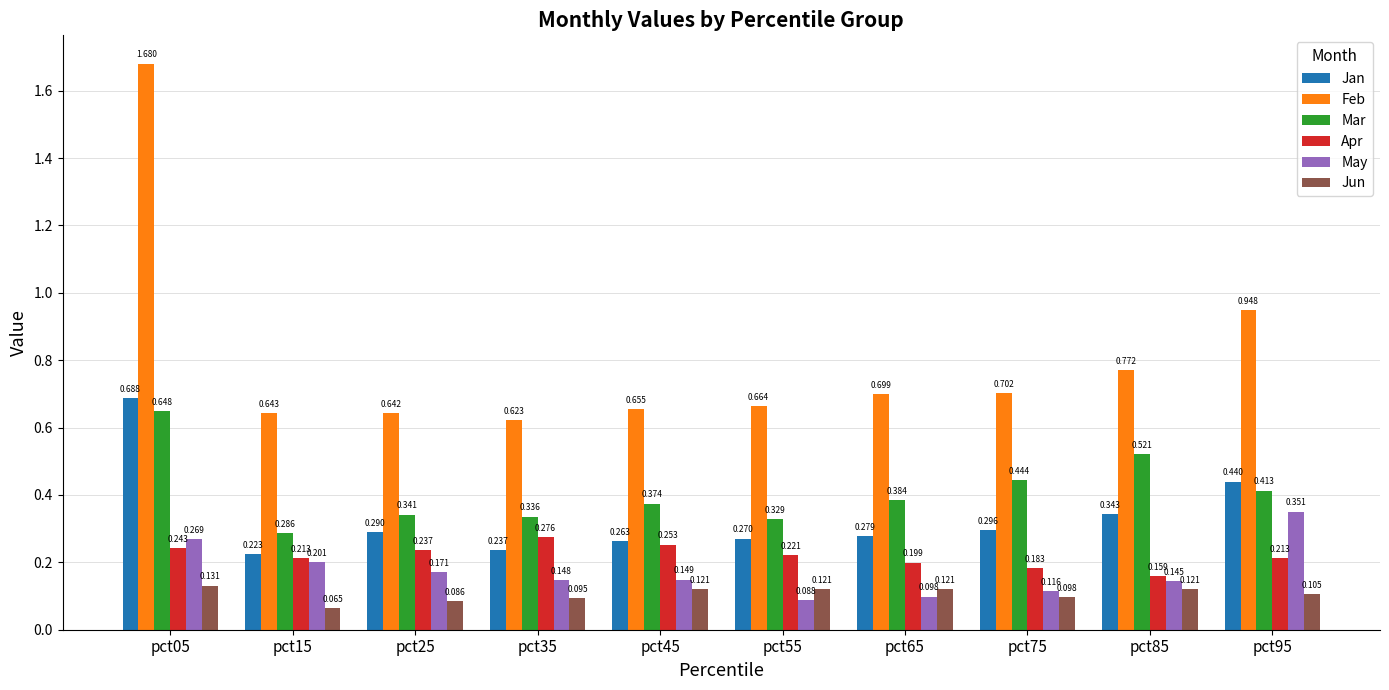

Which label corresponds to the largest value in the chart?

pct05